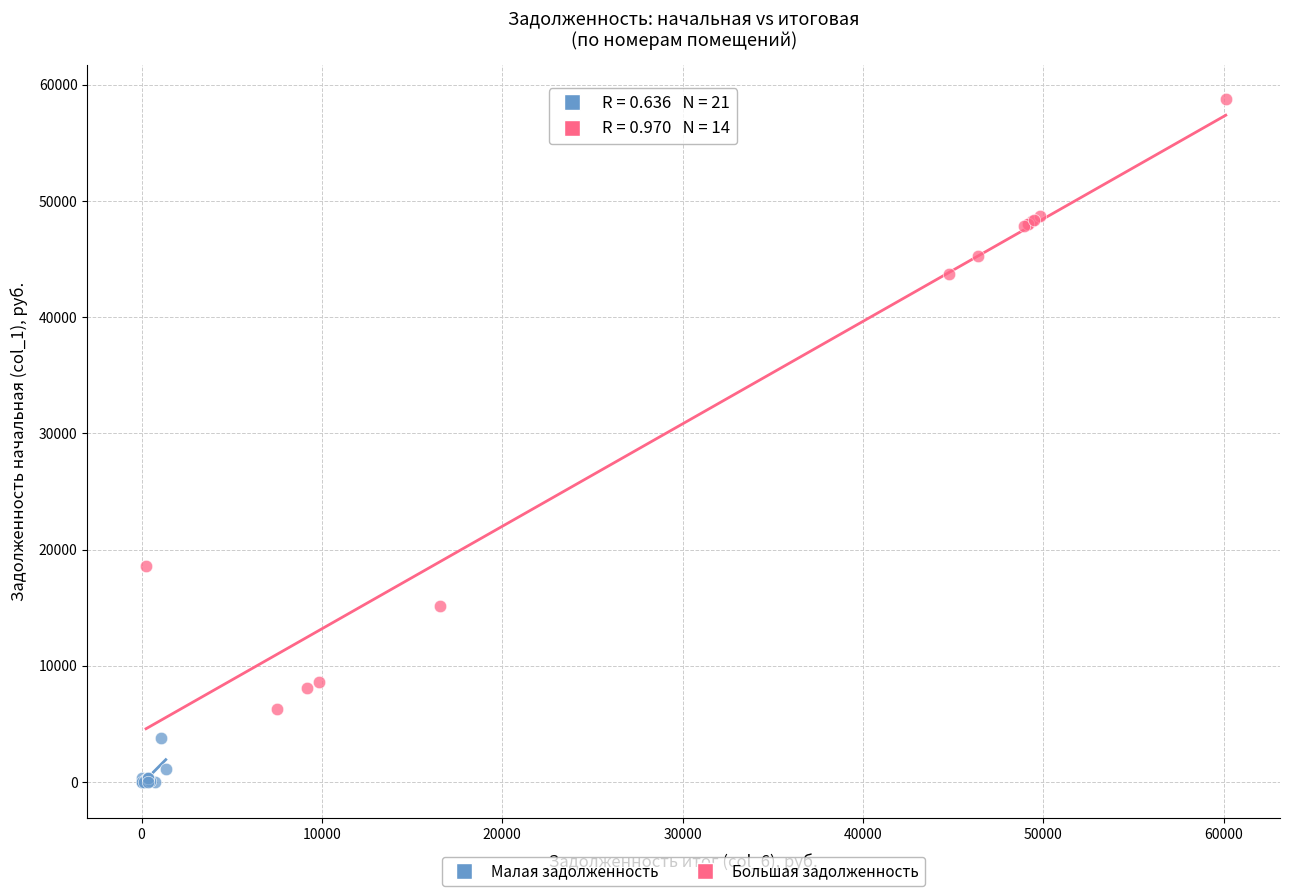

Which series reaches the minimum Y coordinate?

Малая задолженность